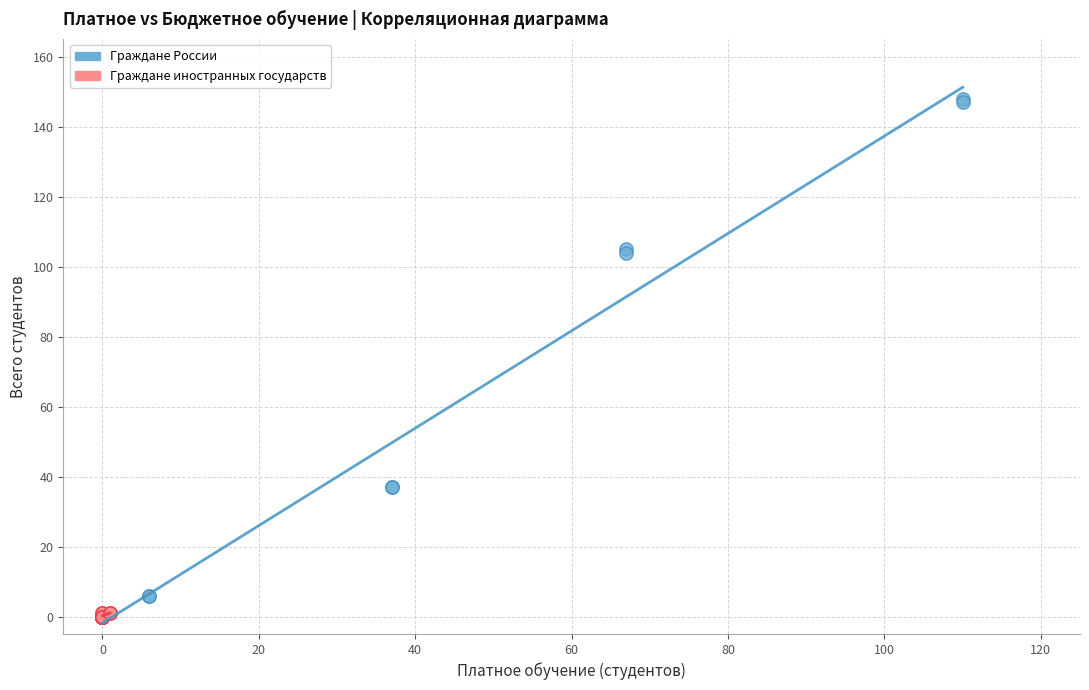

Which series has the widest spread of Y values?

Граждане России